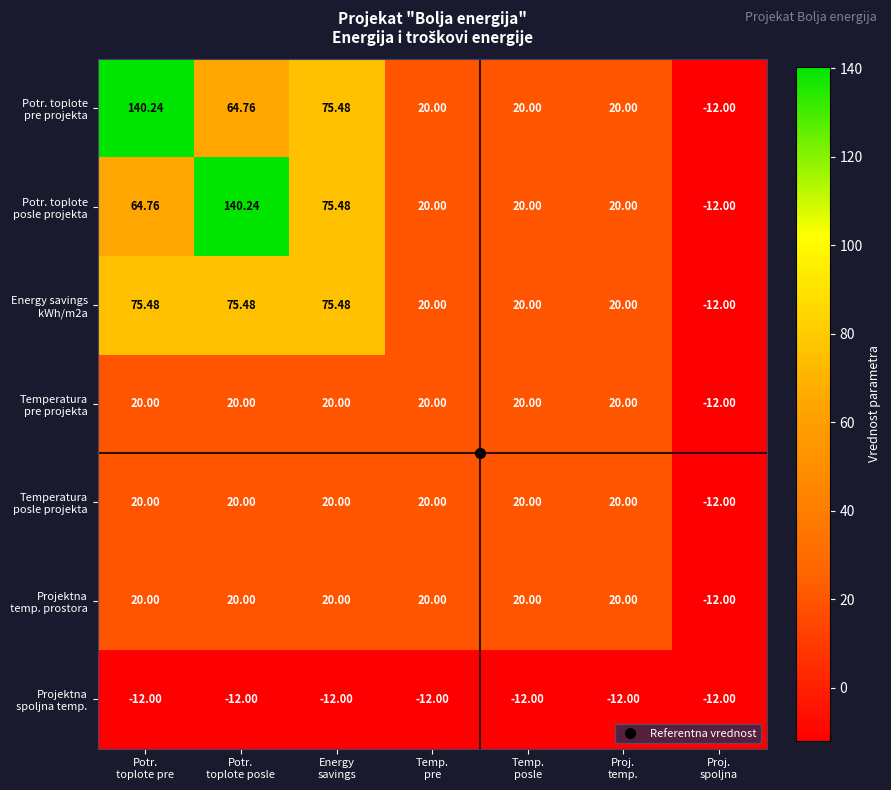

How many distinct data groups are displayed?

7